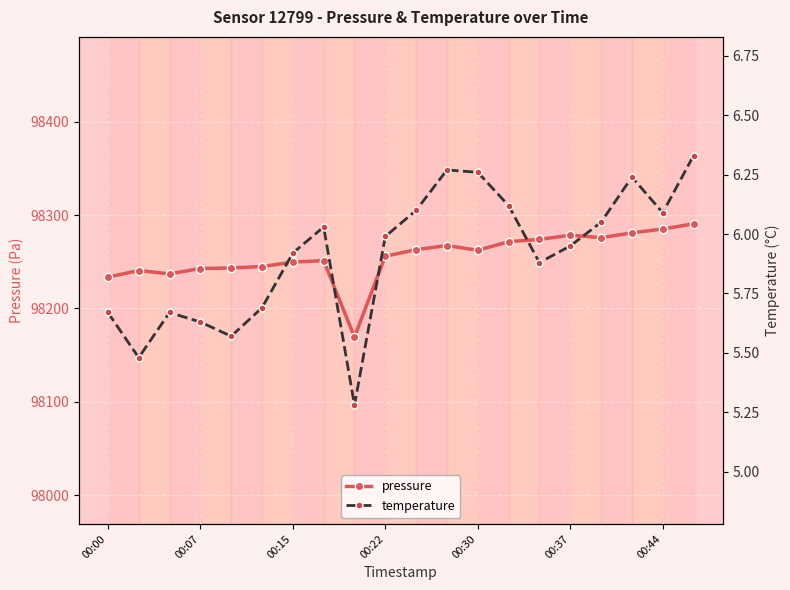

What is the maximum value shown in the chart?

98290.6